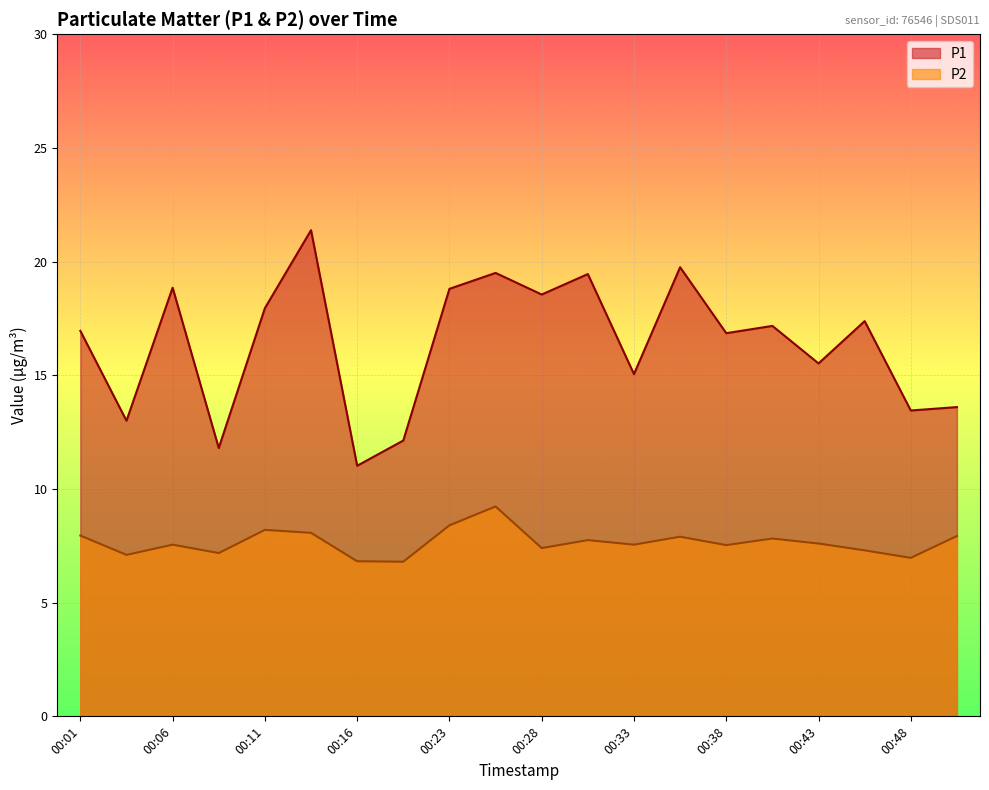

At 00:33, list the series in order from smallest to largest.

P2, P1